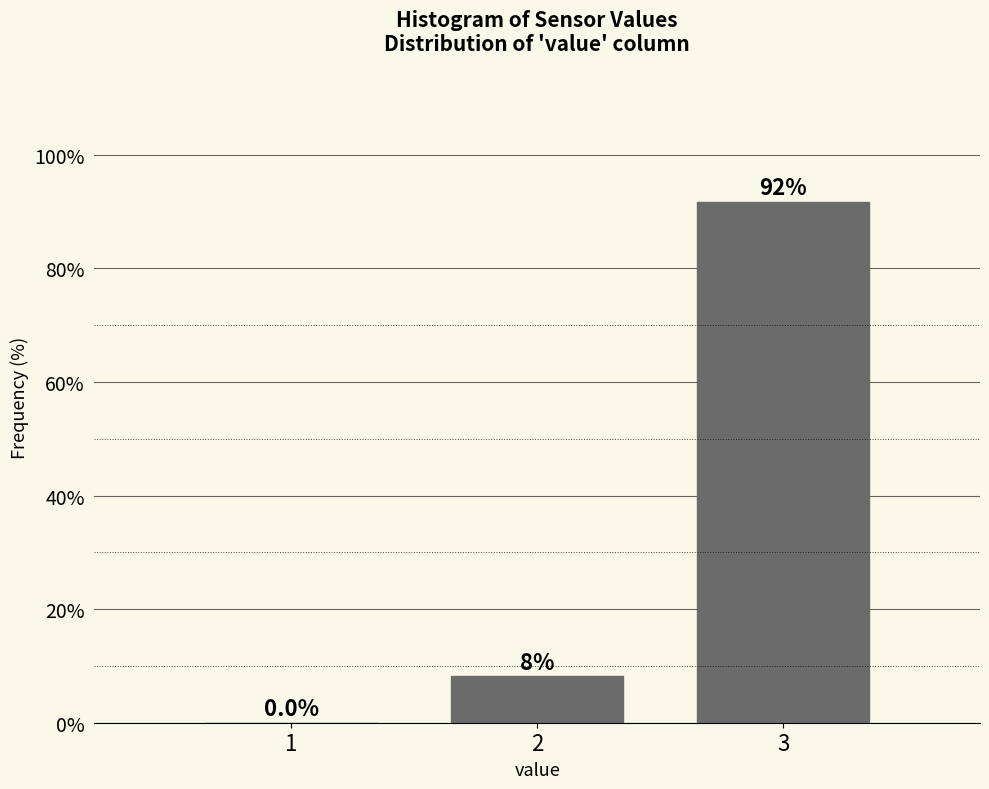

Reading left to right, what are all the values shown in this chart?

1=0.0	2=8.2	3=91.8